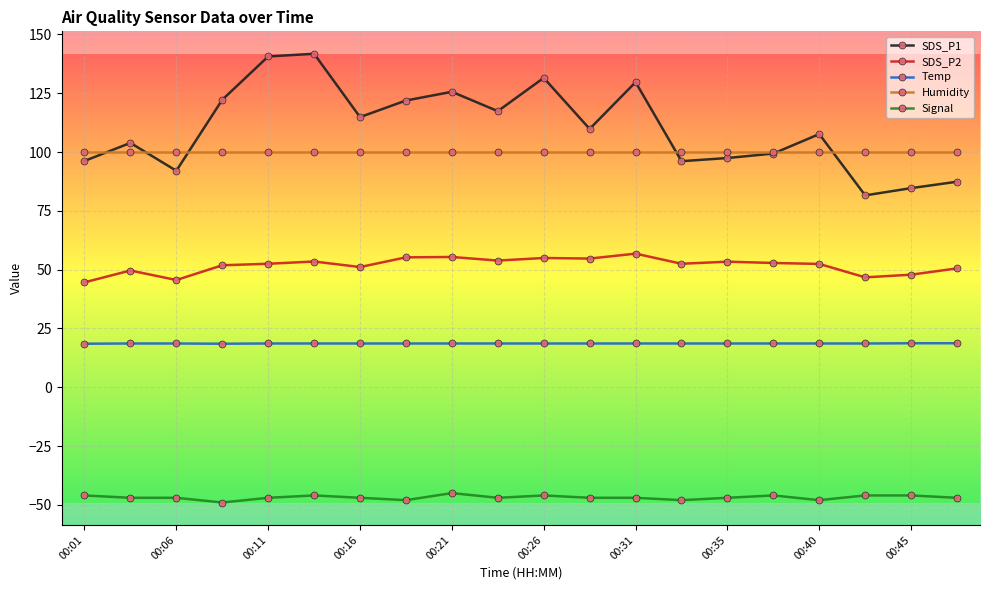

What is the value of the SDS_P2 point at the 6th from the left?

53.5